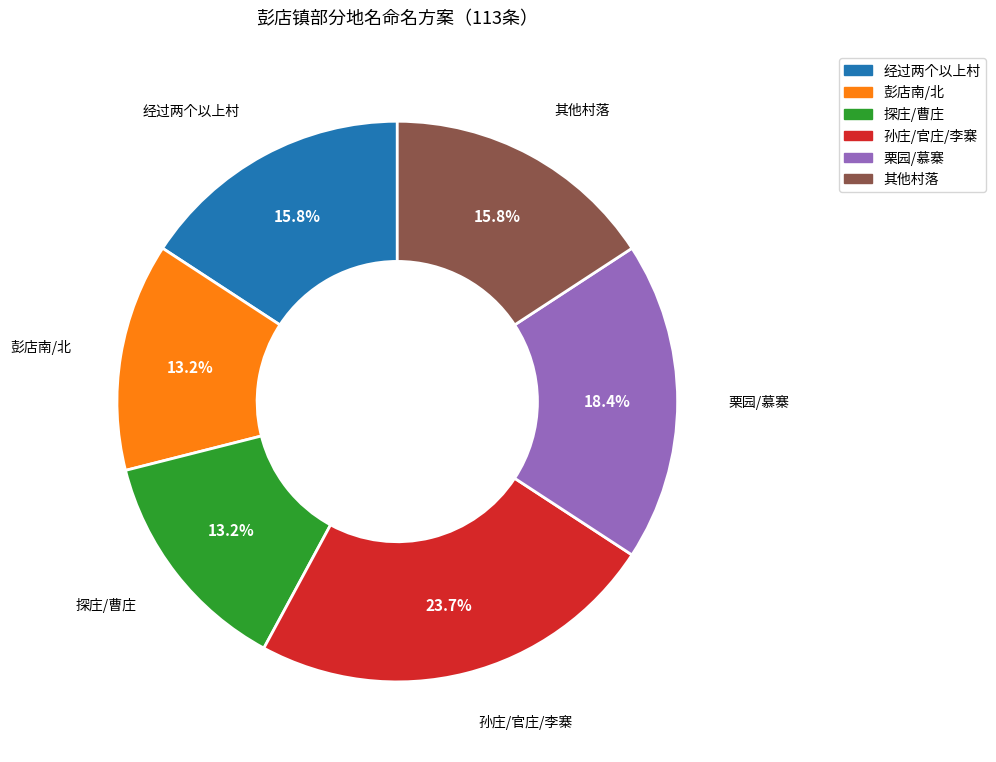

How many slices are in this pie chart?

6